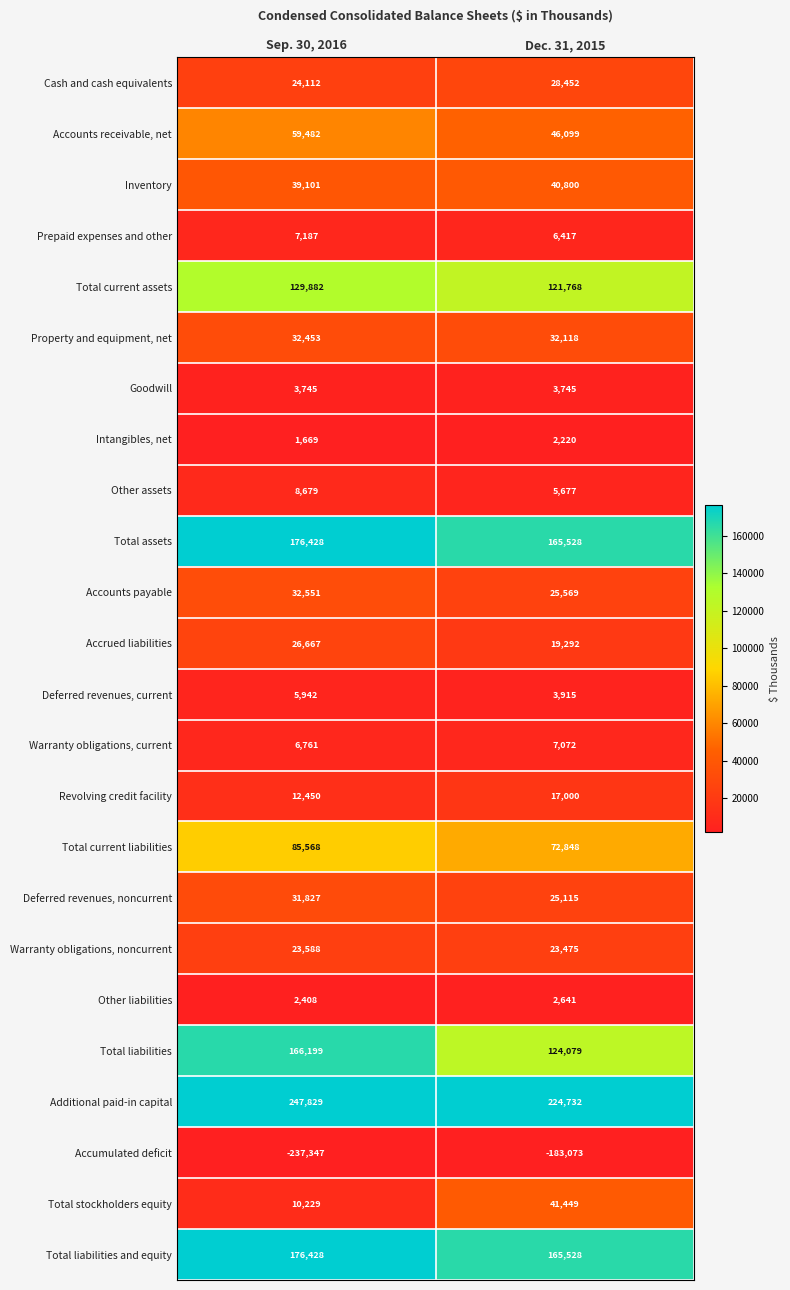

What is the lowest value of the Total current liabilities series?

72848